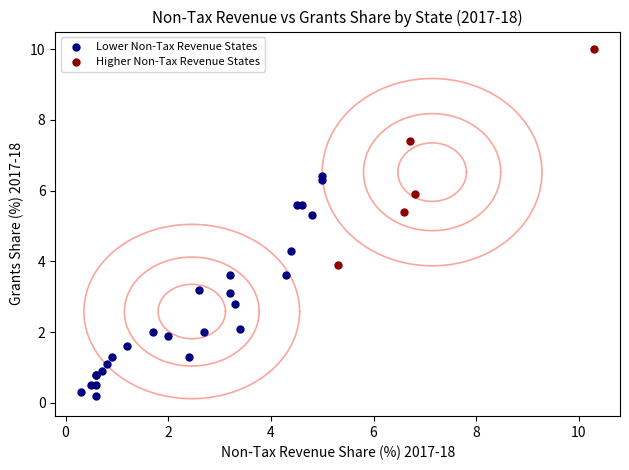

Which series contains the lowest Y value?

Lower Non-Tax Revenue States